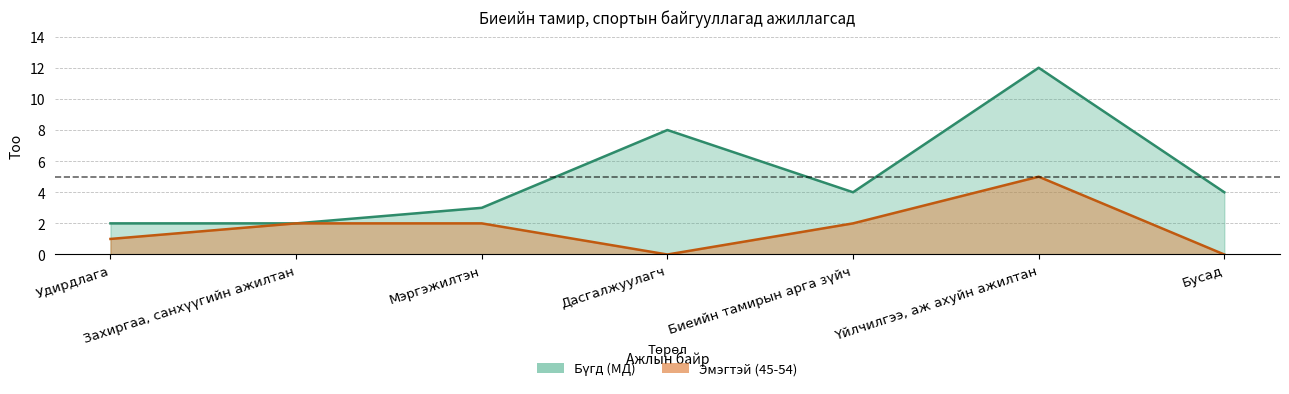

What is the difference between the Бүгд (МД) values at Мэргэжилтэн and Биеийн тамирын арга зүйч?

1